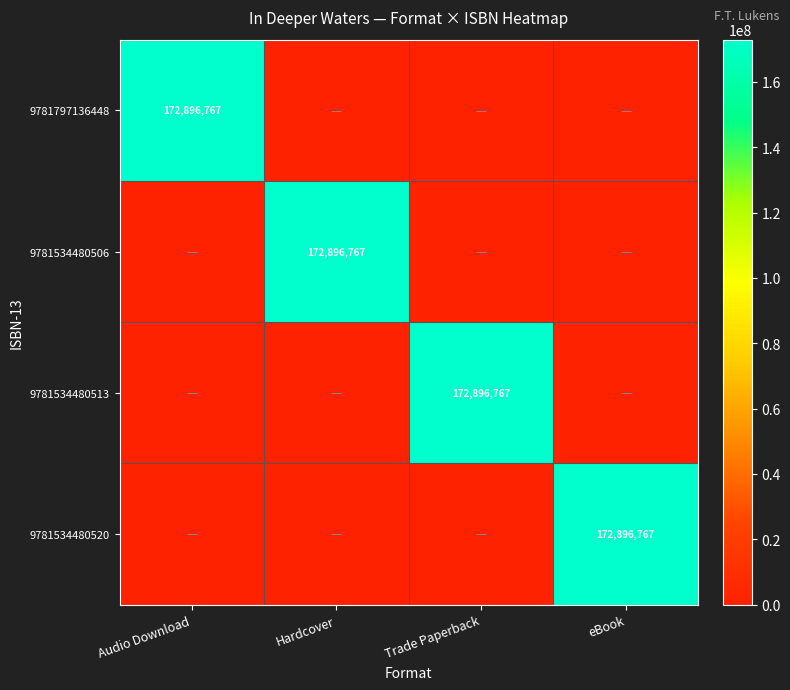

Which has a higher value, Trade Paperback or Audio Download?

Audio Download